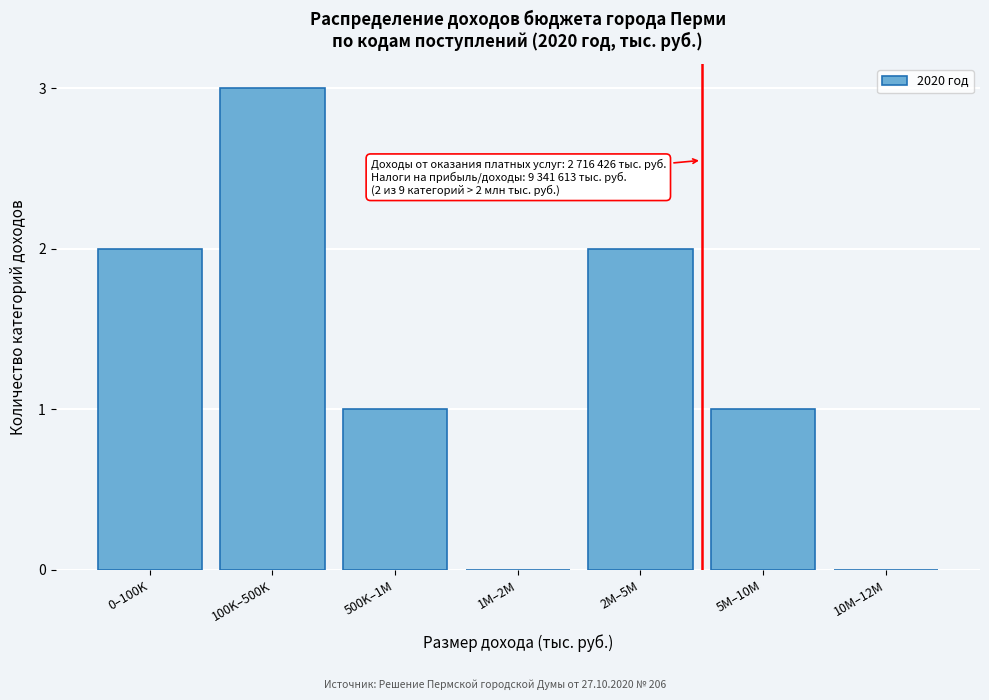

Reading left to right, transcribe all the data shown in this chart.

0–100K=2	100K–500K=3	500K–1M=1	1M–2M=0	2M–5M=2	5M–10M=1	10M–12M=0